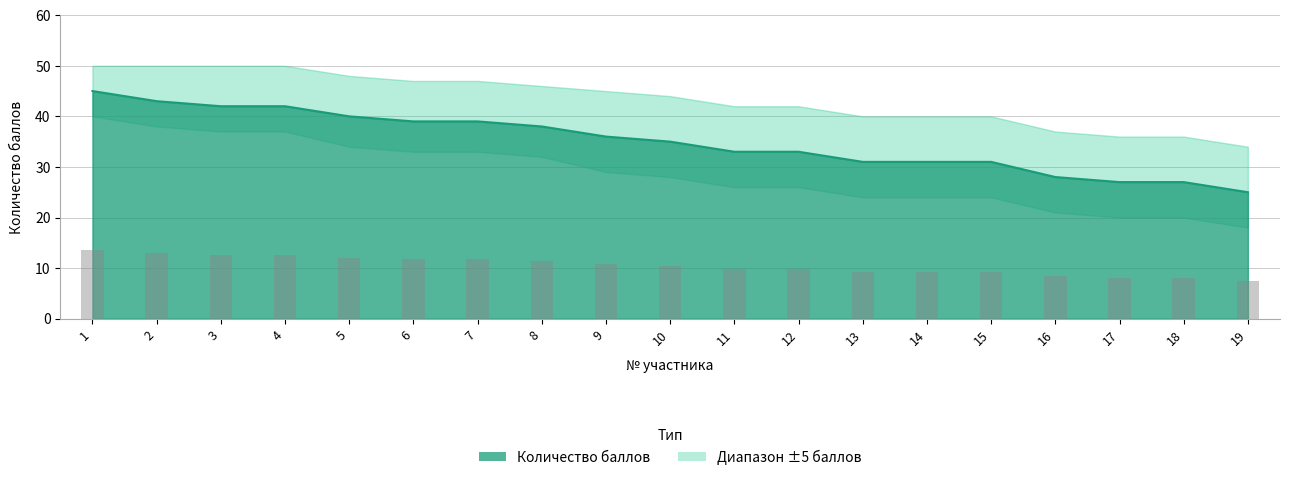

Reading left to right, extract all data points from this chart.

45	43	42	42	40	39	39	38	36	35	33	33	31	31	31	28	27	27	25